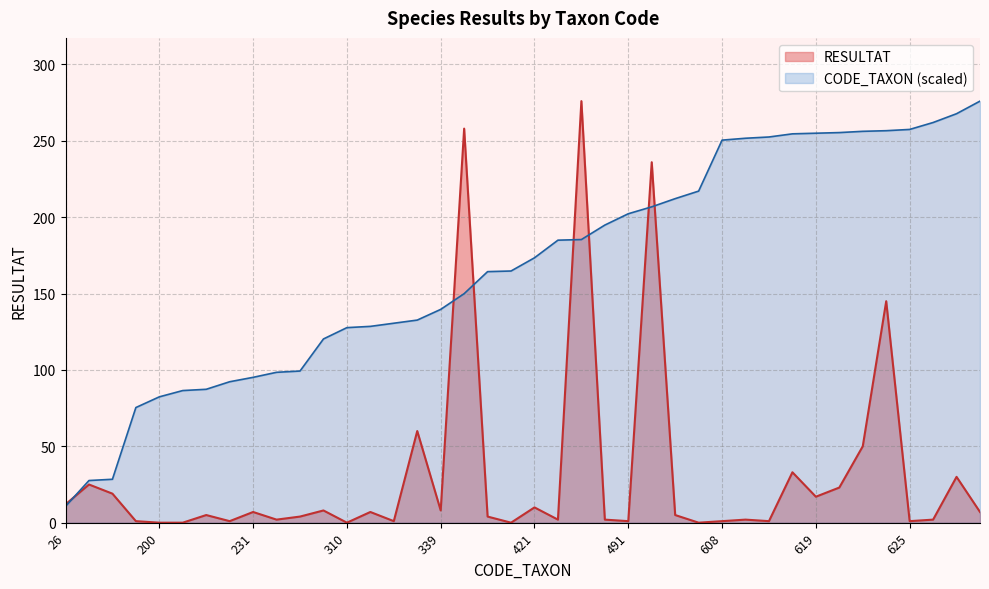

What is the average value of the CODE_TAXON series?

167.9